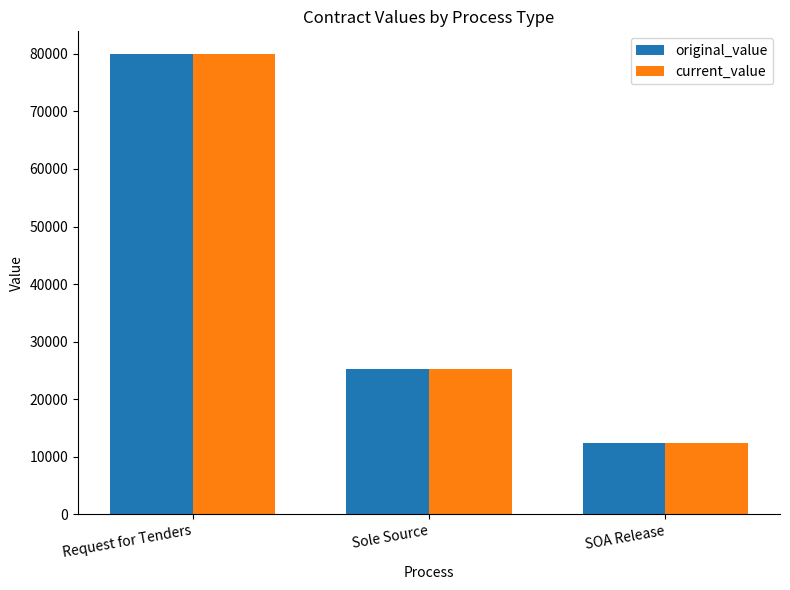

What are all the series names shown in the legend?

original_value, current_value